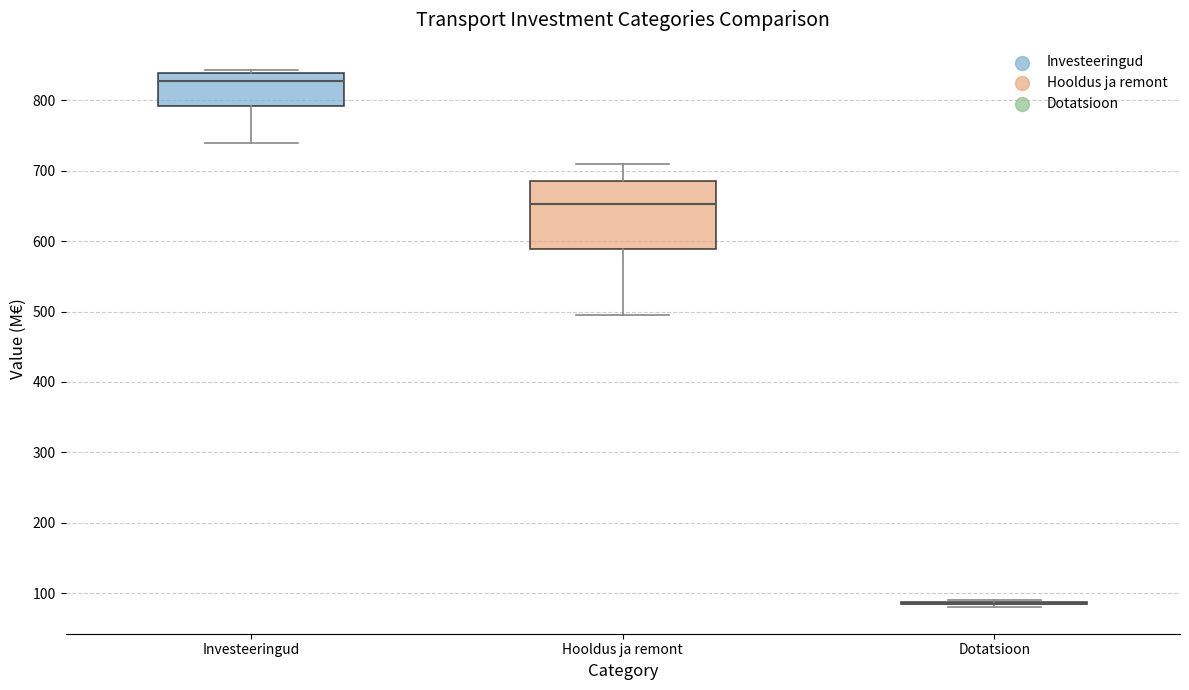

Reading left to right, transcribe this box plot: for each box, give where its median line is, the range the box spans, and where its two whiskers end, as read against the y-axis. The values are not printed on the chart, so give them approximately, as read against the axis.

Investeeringud: median 830, box 790 to 840, whiskers 740 to 840 (just above the box's upper edge)
Hooldus ja remont: median 650, box 590 to 680, whiskers 500 to 710
Dotatsioon: box collapsed to a line at 90, whiskers 80 to 90